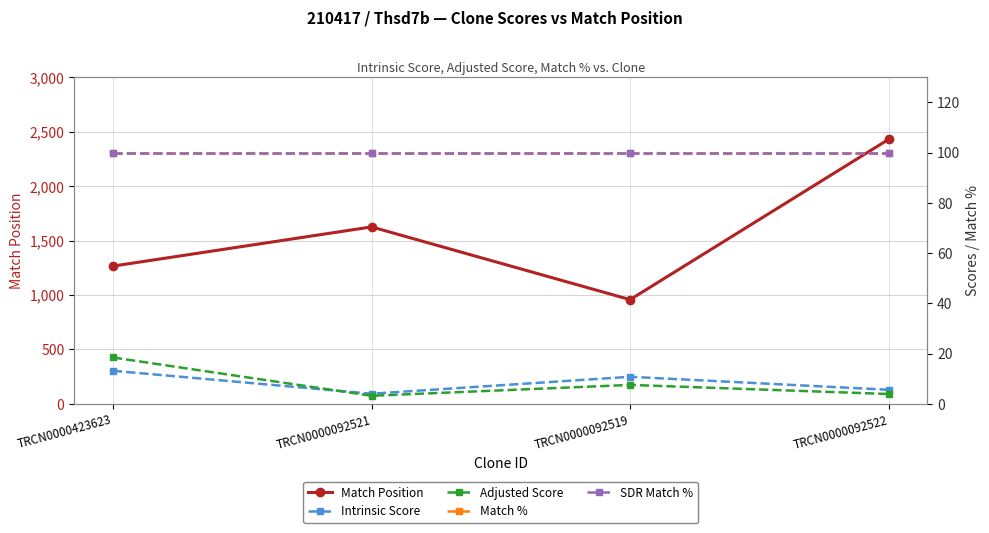

What is the spread (max minus min) of values at TRCN0000092519?

950.4